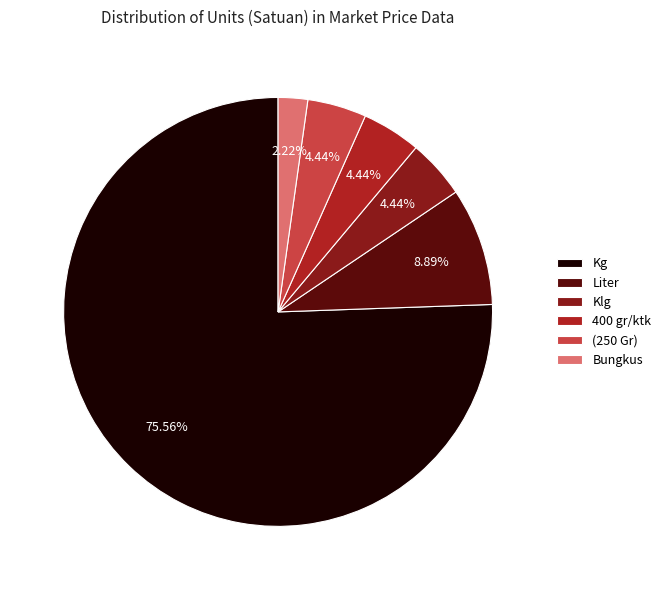

Does Liter represent more than half of the total?

No